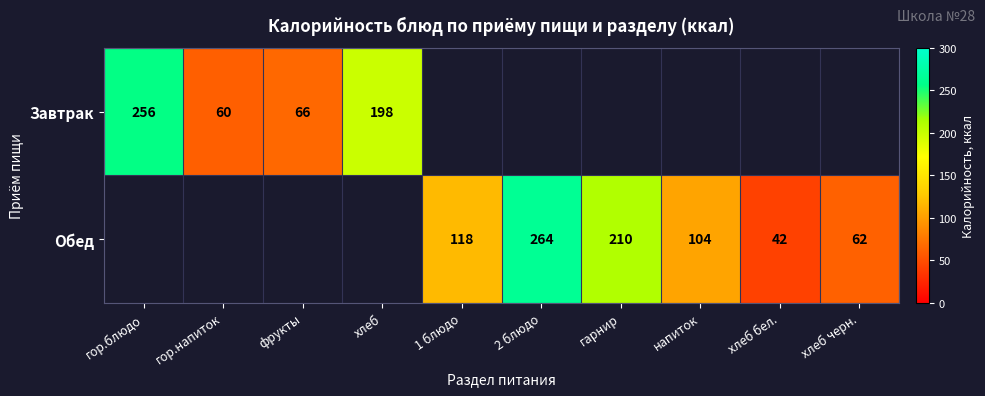

At how many categories does at least one series exceed 96?

6